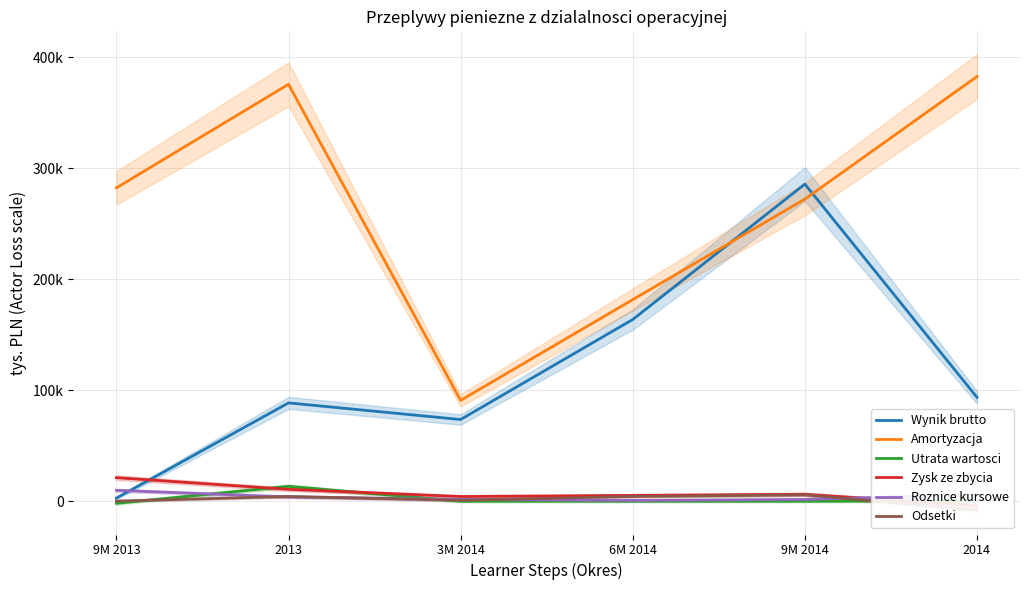

At how many categories does at least one series exceed 334311?

2